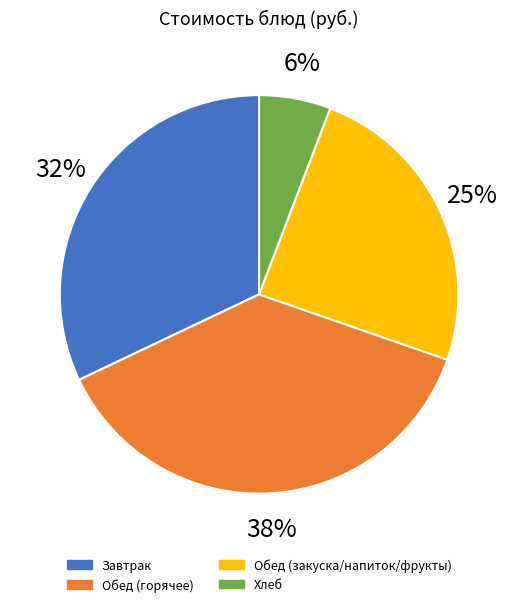

To the nearest percent, what is the difference between the Обед (горячее) and Обед (закуска/напиток/фрукты) slice percentages?

13%